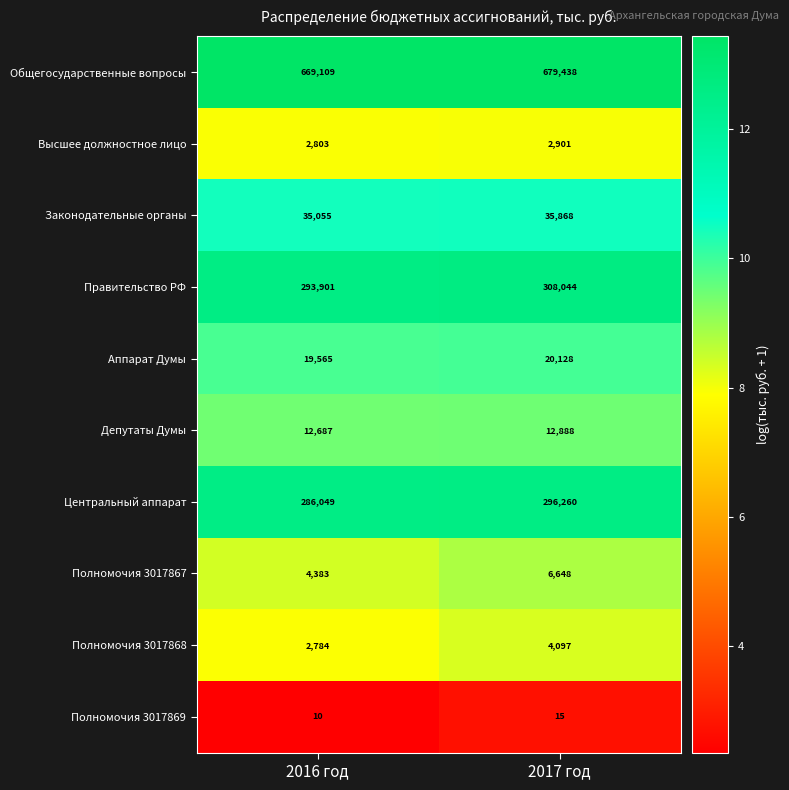

Rank the series by their maximum value, from highest to lowest.

Общегосударственные вопросы, Правительство РФ, Центральный аппарат, Законодательные органы, Аппарат Думы, Депутаты Думы, Полномочия 3017867, Полномочия 3017868, Высшее должностное лицо, Полномочия 3017869